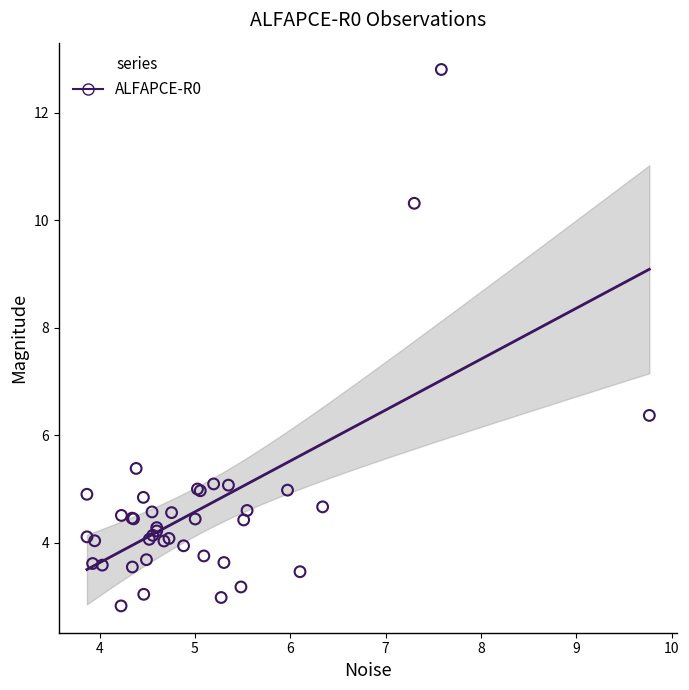

What Y value in the scatter plot is closest to 7?

6.4